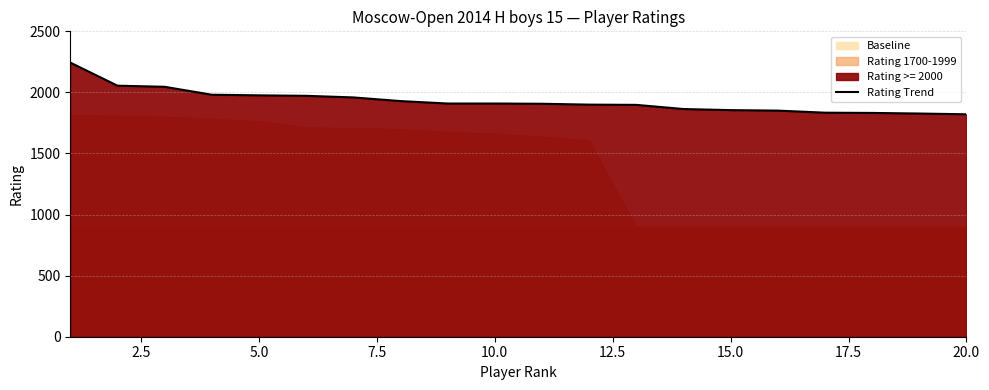

Which category has the lowest value across all series?

20.0